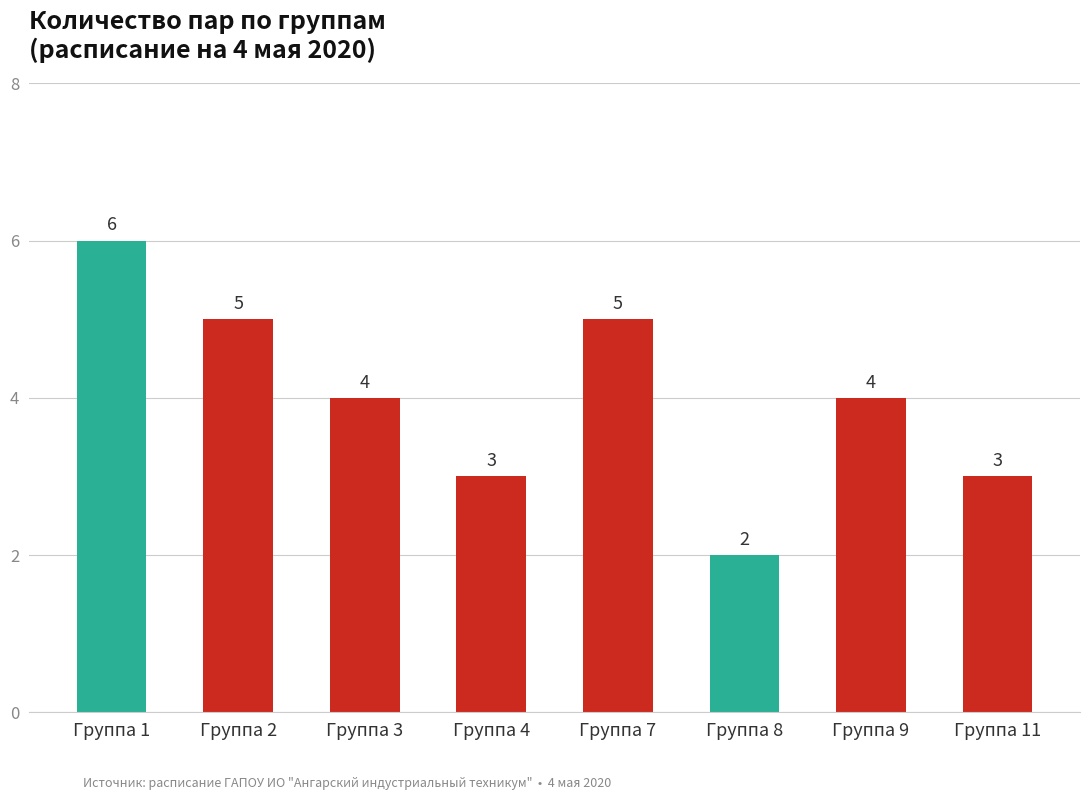

The chart shows a value of 5 at Группа 11. True or false?

False